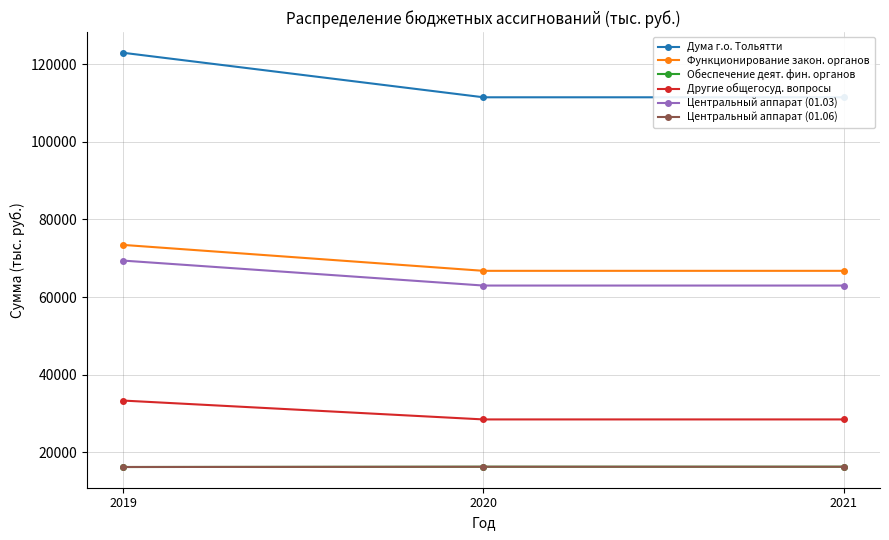

Where is Центральный аппарат (01.03) nearest to the value 66174?

2020